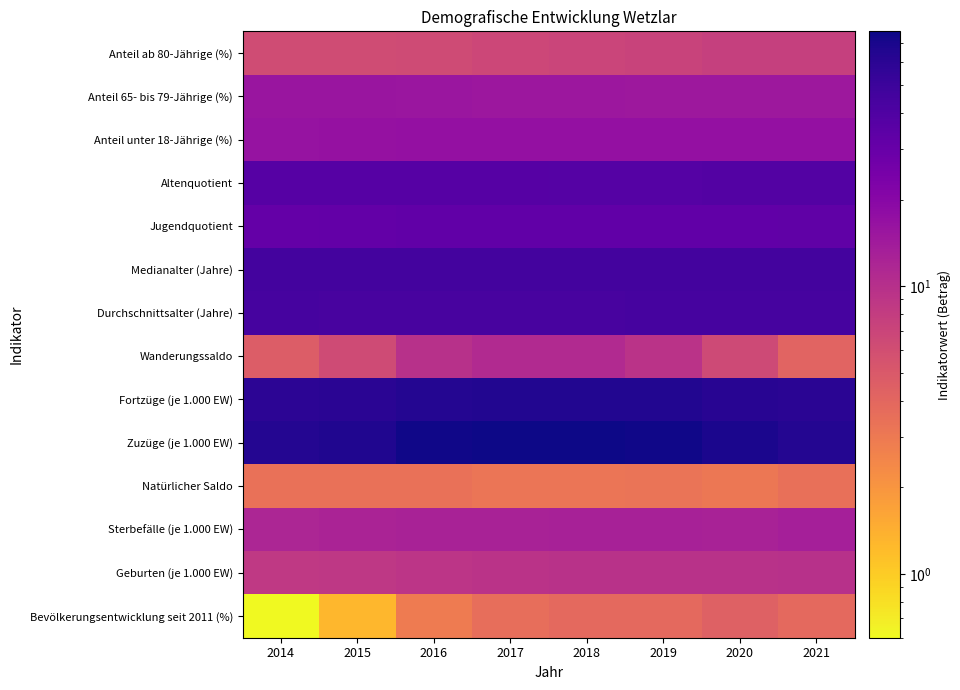

Reading left to right, what are all the values shown in this chart?

Bevölkerungsentwicklung seit 2011 (%): 2014=0.6	2015=1.3	2016=2.9	2017=3.6	2018=3.9	2019=3.9	2020=4.4	2021=3.9
Geburten (je 1.000 EW): 2014=8.6	2015=8.8	2016=9.2	2017=9.5	2018=9.6	2019=9.6	2020=9.6	2021=9.8
Sterbefälle (je 1.000 EW): 2014=12.0	2015=12.3	2016=12.6	2017=12.7	2018=12.8	2019=12.8	2020=12.7	2021=13.3
Natürlicher Saldo: 2014=3.4	2015=3.4	2016=3.4	2017=3.2	2018=3.2	2019=3.3	2020=3.1	2021=3.5
Zuzüge (je 1.000 EW): 2014=63.9	2015=67.0	2016=74.2	2017=76.4	2018=77.0	2019=75.3	2020=68.8	2021=64.9
Fortzüge (je 1.000 EW): 2014=59.2	2015=60.6	2016=64.4	2017=65.3	2018=65.9	2019=65.9	2020=62.3	2021=60.7
Wanderungssaldo: 2014=4.7	2015=6.4	2016=9.8	2017=11.0	2018=11.1	2019=9.4	2020=6.5	2021=4.2
Durchschnittsalter (Jahre): 2014=44.5	2015=44.4	2016=44.2	2017=44.3	2018=44.4	2019=44.5	2020=44.6	2021=44.6
Medianalter (Jahre): 2014=45.9	2015=45.9	2016=45.6	2017=45.7	2018=45.8	2019=45.8	2020=45.7	2021=45.6
Jugendquotient: 2014=31.5	2015=32.0	2016=32.6	2017=32.4	2018=32.4	2019=32.3	2020=32.6	2021=33.0
Altenquotient: 2014=37.1	2015=37.3	2016=37.1	2017=37.2	2018=37.5	2019=38.0	2020=38.6	2021=38.9
Anteil unter 18-Jährige (%): 2014=16.5	2015=16.7	2016=17.0	2017=16.9	2018=16.9	2019=16.9	2020=17.0	2021=17.2
Anteil 65- bis 79-Jährige (%): 2014=15.8	2015=15.7	2016=15.5	2017=15.2	2018=15.1	2019=15.0	2020=14.9	2021=14.9
Anteil ab 80-Jährige (%): 2014=6.2	2015=6.3	2016=6.4	2017=6.7	2018=7.0	2019=7.3	2020=7.7	2021=7.7